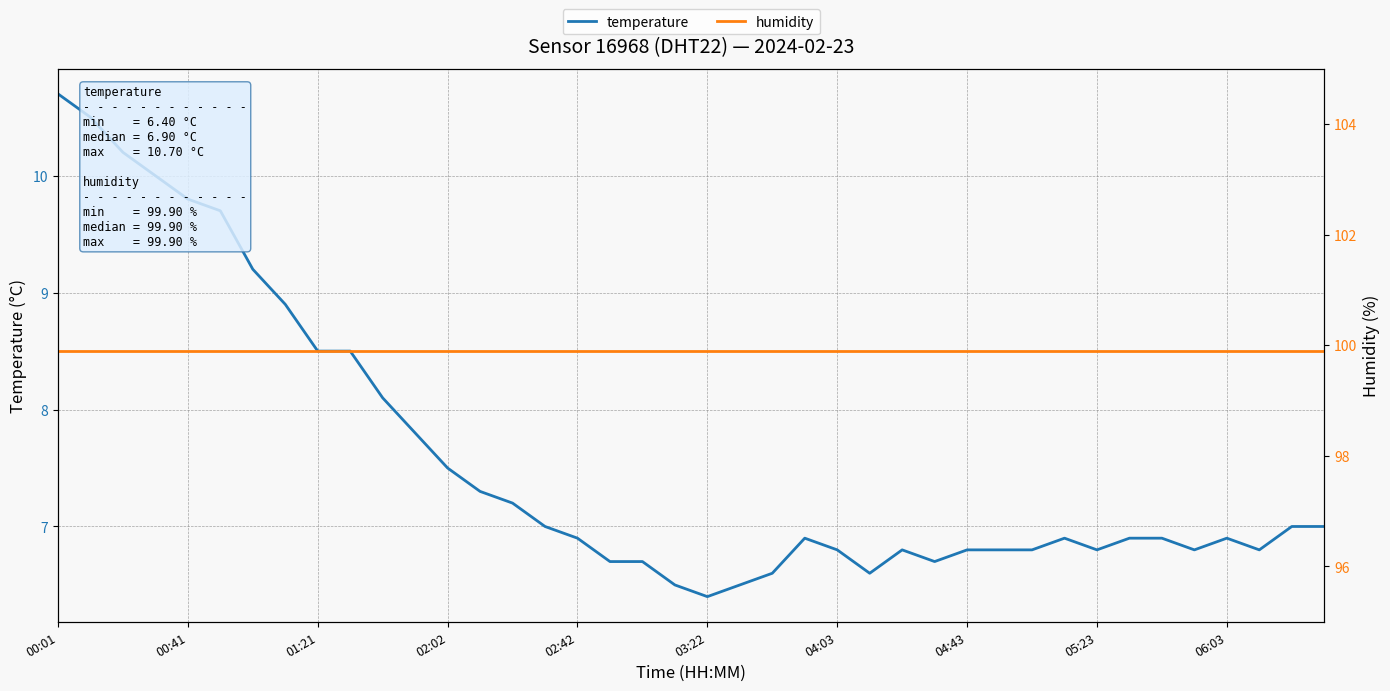

The value of temperature at 05:23 is 12.1. True or false?

False